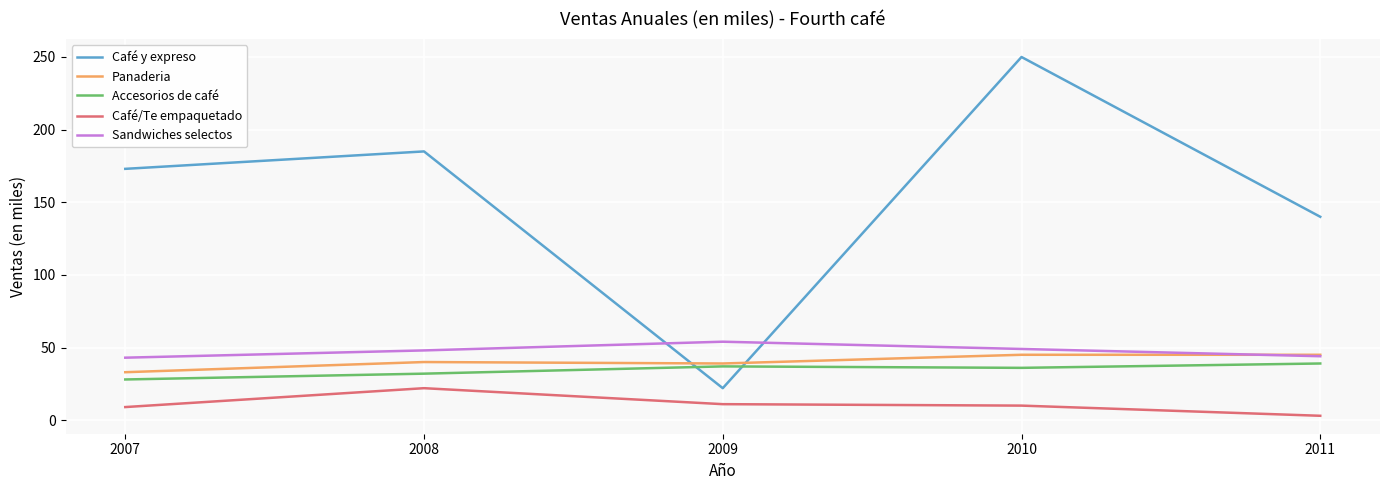

Rank the series by their maximum value, from lowest to highest.

Café/Te empaquetado, Accesorios de café, Panaderia, Sandwiches selectos, Café y expreso